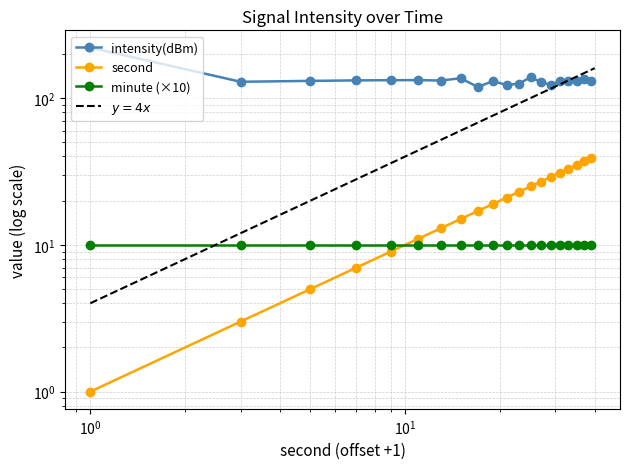

What are all the series names shown in the legend?

intensity(dBm), second, minute (×10)